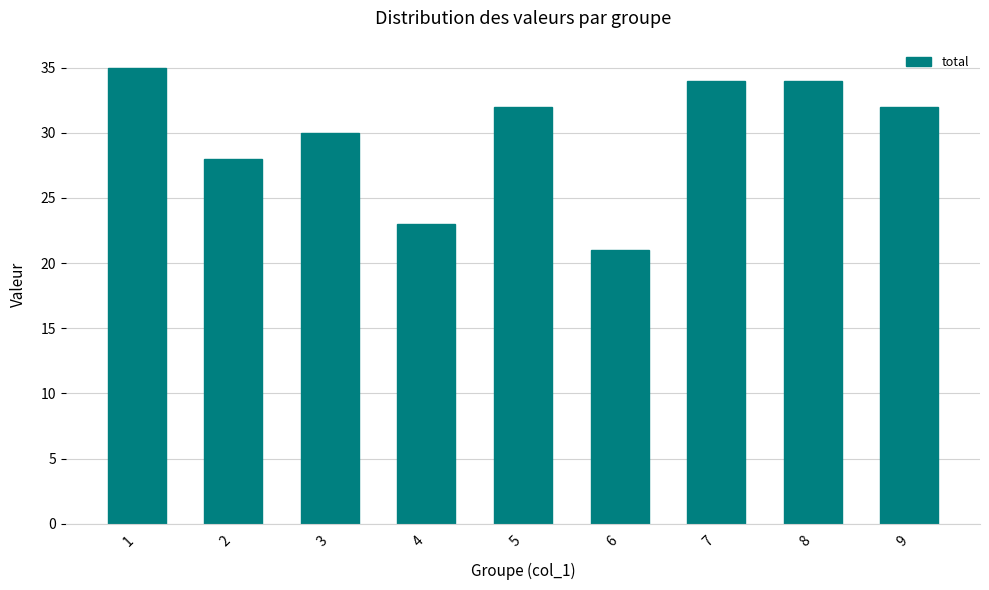

What is the value of the 6th bar from the left?

21